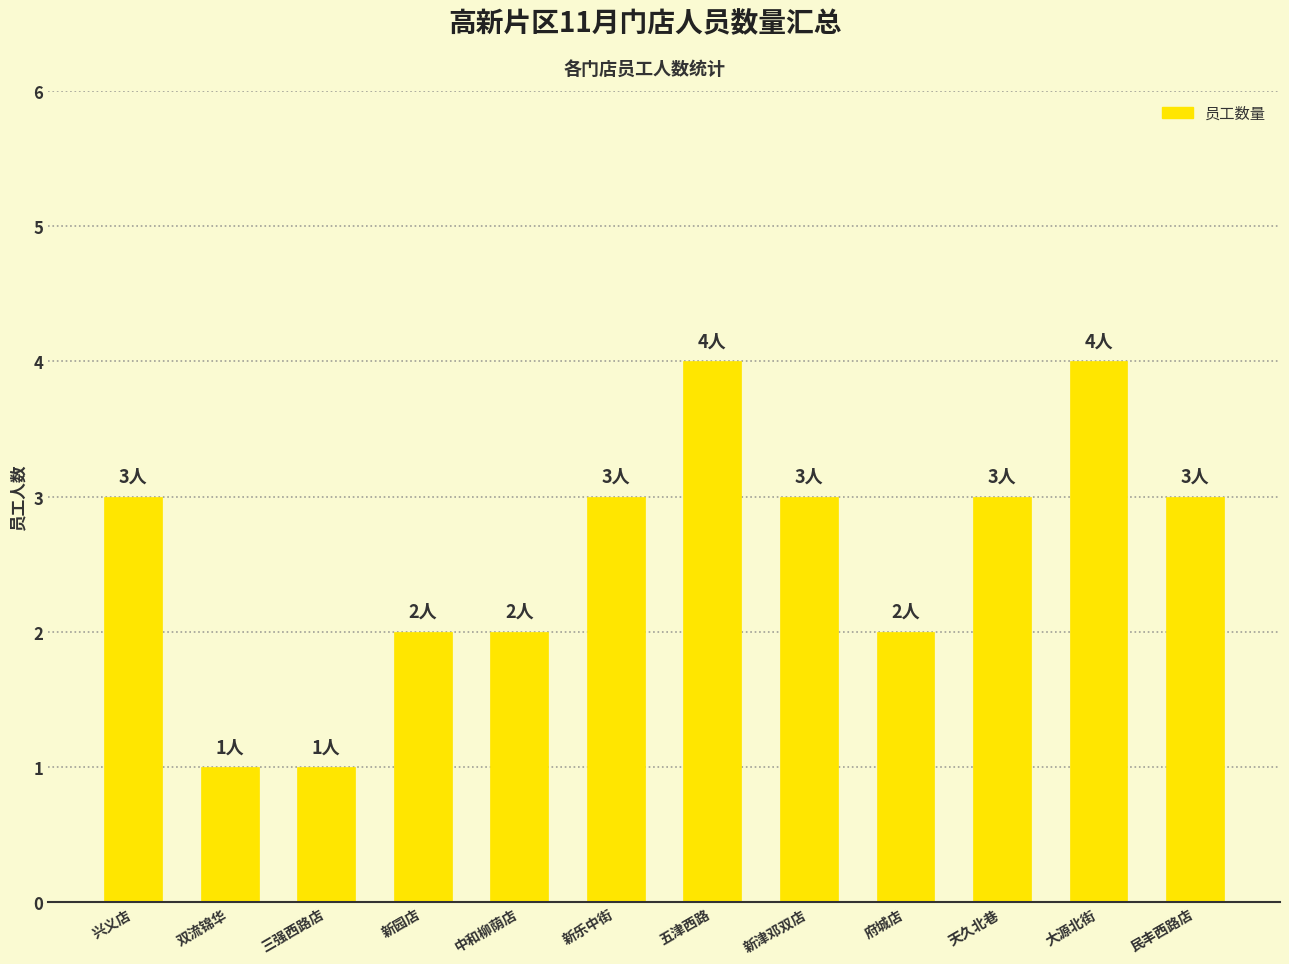

What is the label of the 7th bar from the left?

五津西路